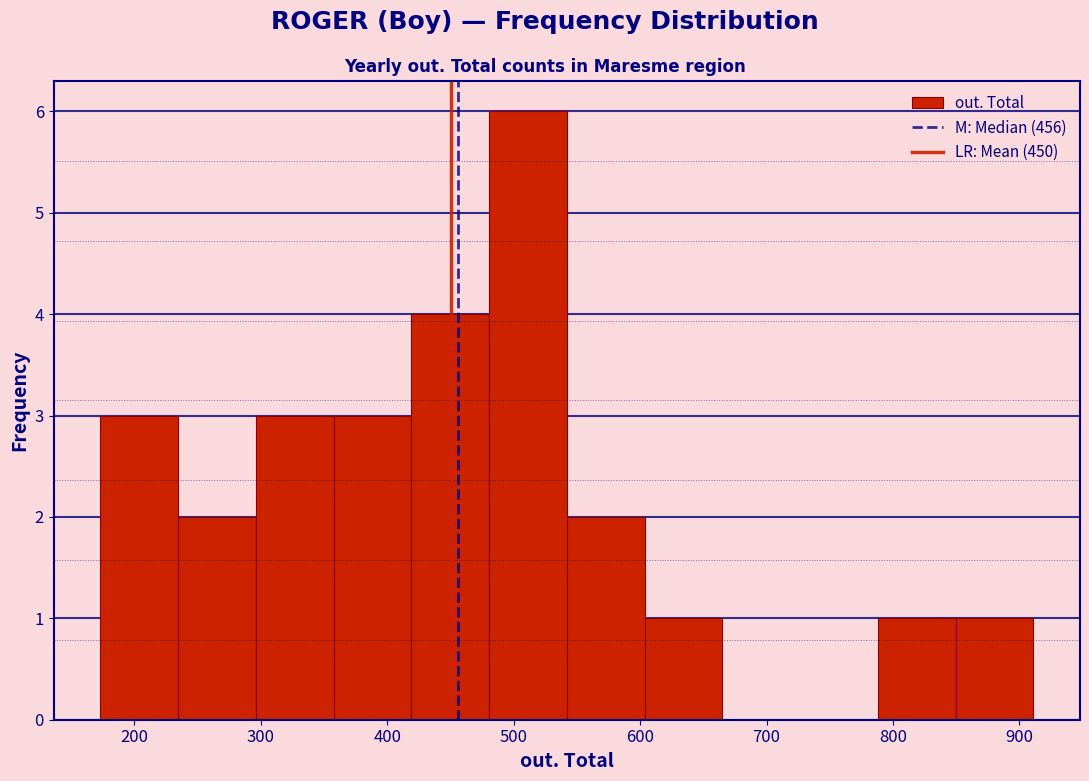

Reading left to right, list every bar in this chart as the range it spans on the x-axis followed by its height. Neither the bar edges nor the heights are printed on the chart, so give them approximately, as read against the axes.

170 to 230: 3
230 to 300: 2
300 to 360: 3
360 to 420: 3
420 to 480: 4
480 to 540: 6
540 to 600: 2
600 to 670: 1
670 to 730: 0
730 to 790: 0
790 to 850: 1
850 to 910: 1